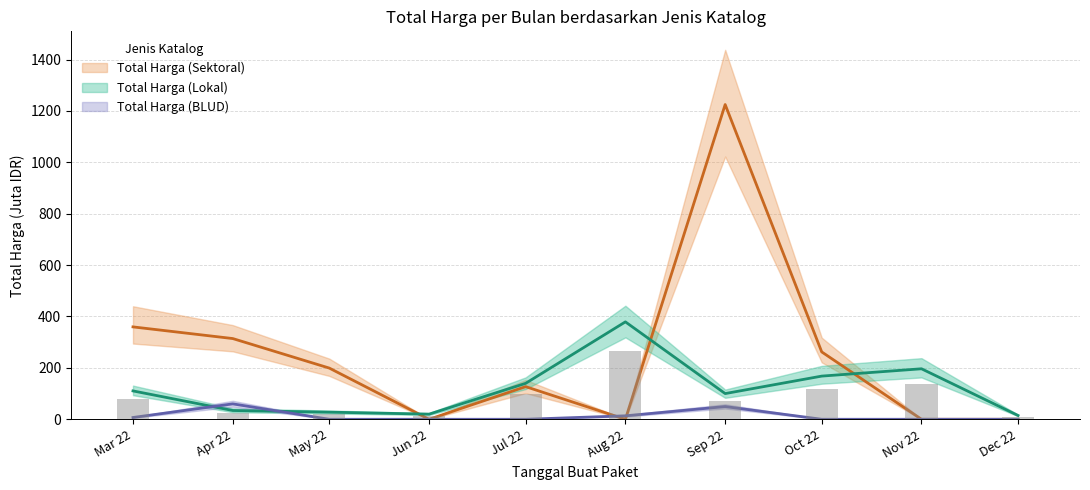

Read the Total Harga (Lokal) value at Mar 22.

110.4